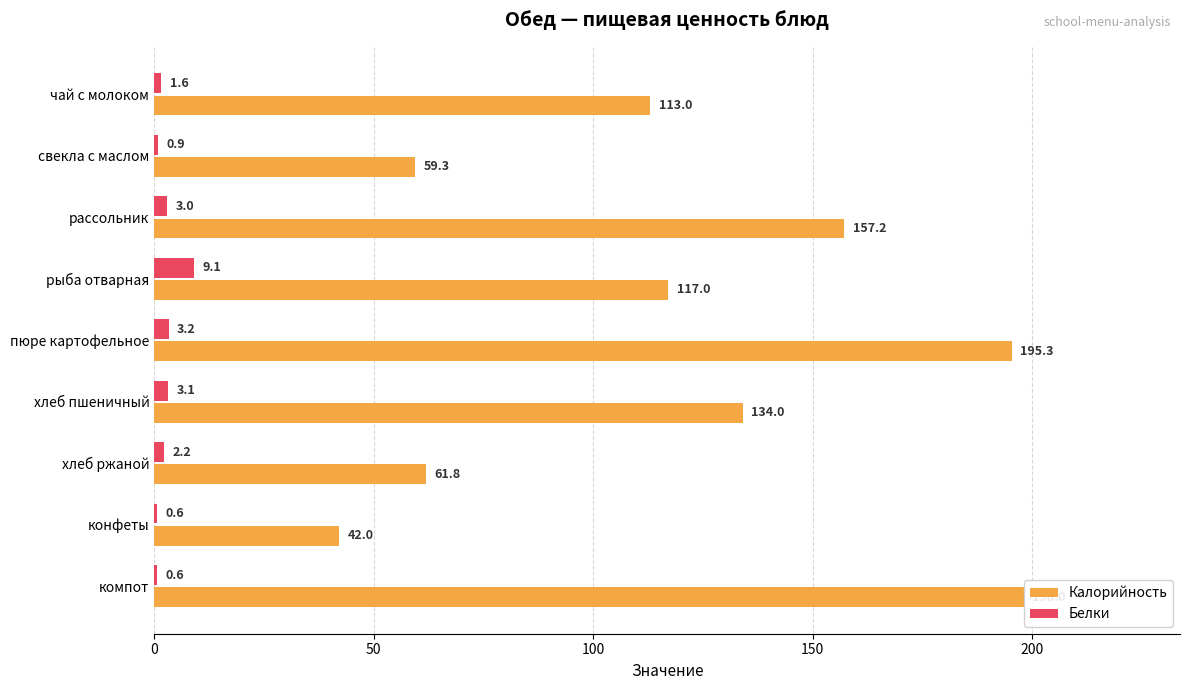

Where is Белки nearest to the value 4?

пюре картофельное